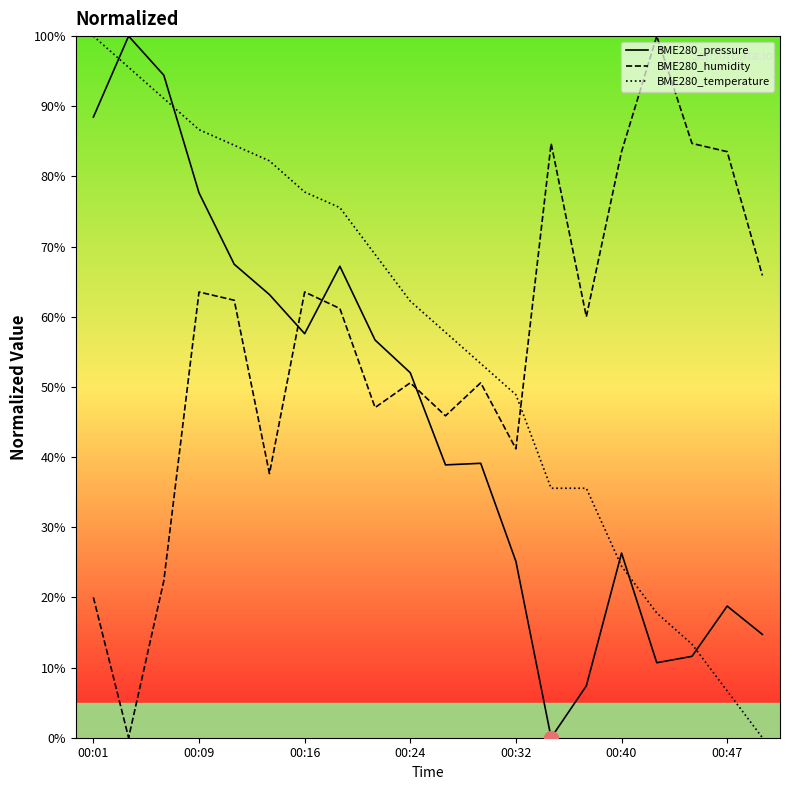

Which series has the largest total across all categories?

BME280_humidity